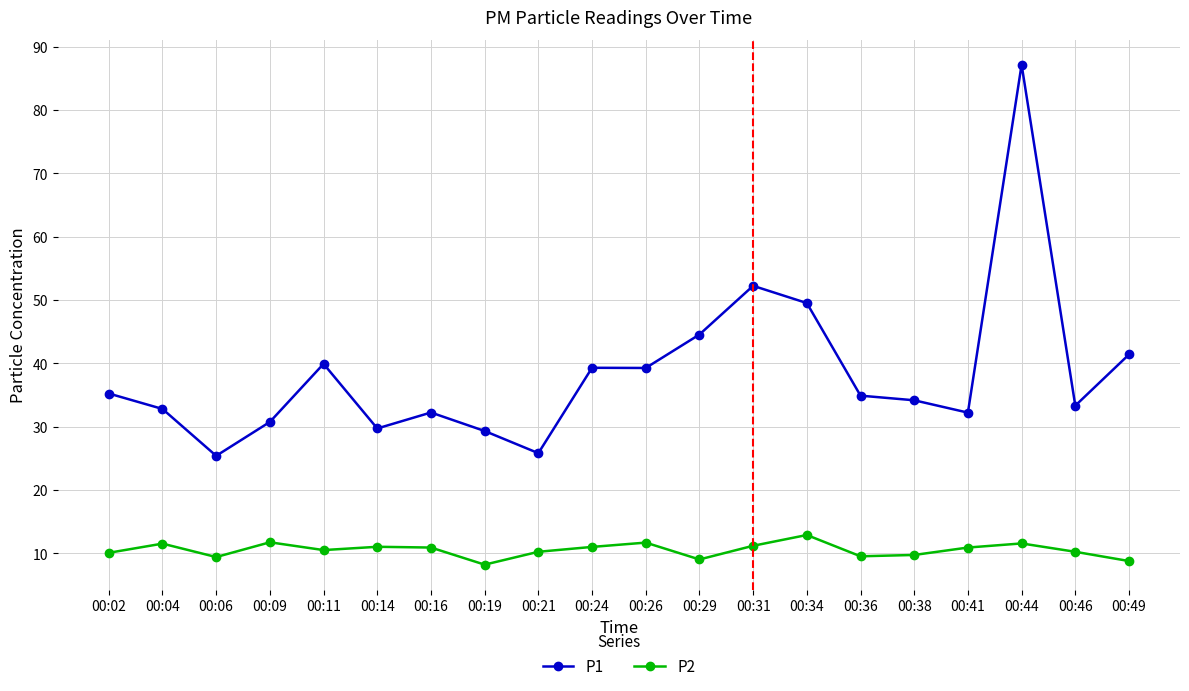

At which category does P1 reach its first local valley?

00:06